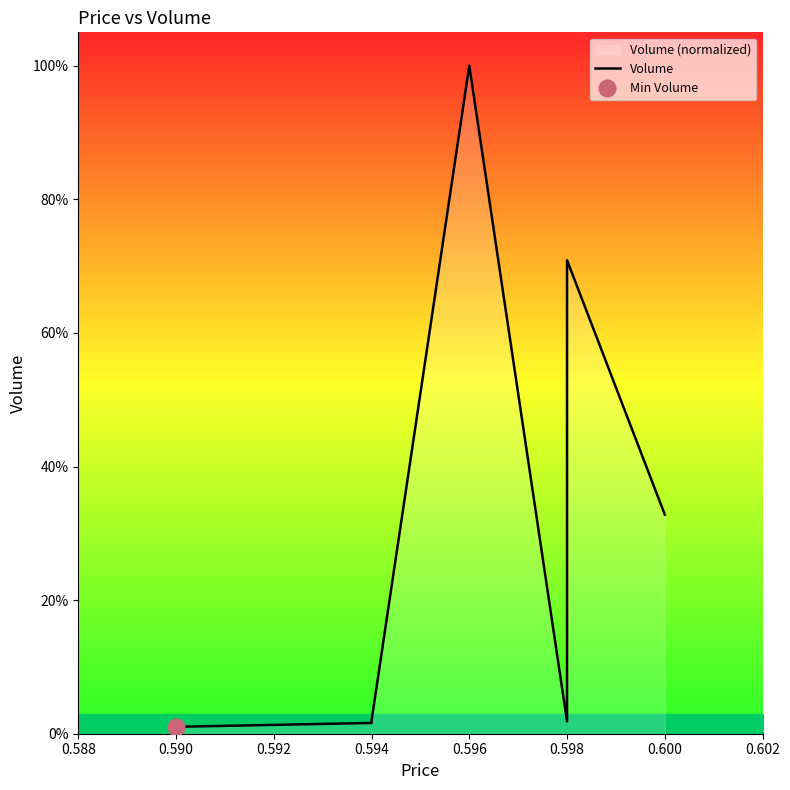

What is the difference between the second highest and minimum values?

69.9